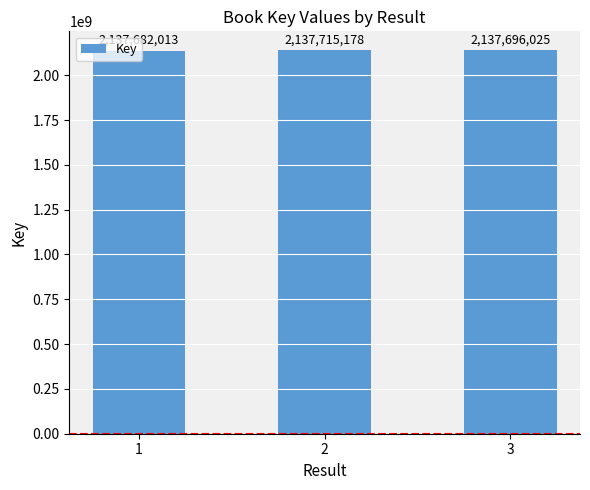

How many values are between 2137682013 and 2137715178?

3